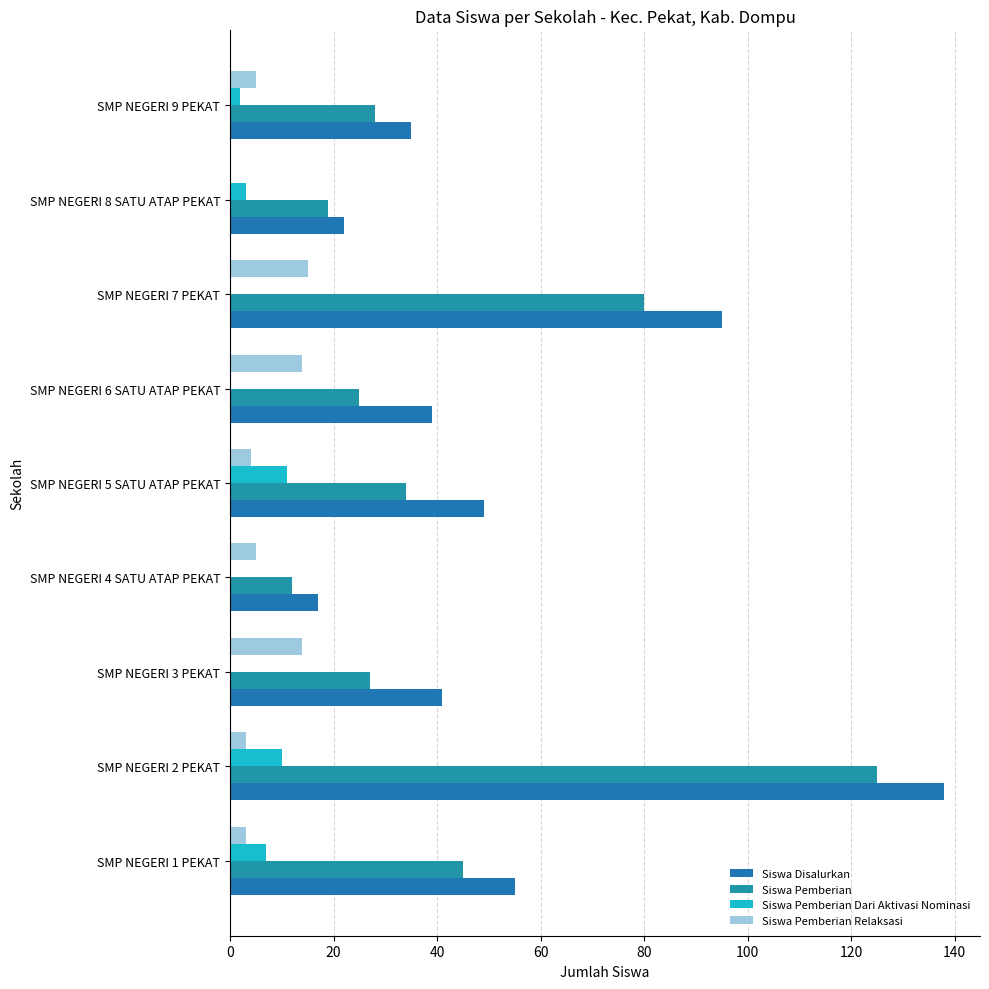

What are all the series names shown in the legend?

Siswa Disalurkan, Siswa Pemberian, Siswa Pemberian Dari Aktivasi Nominasi, Siswa Pemberian Relaksasi